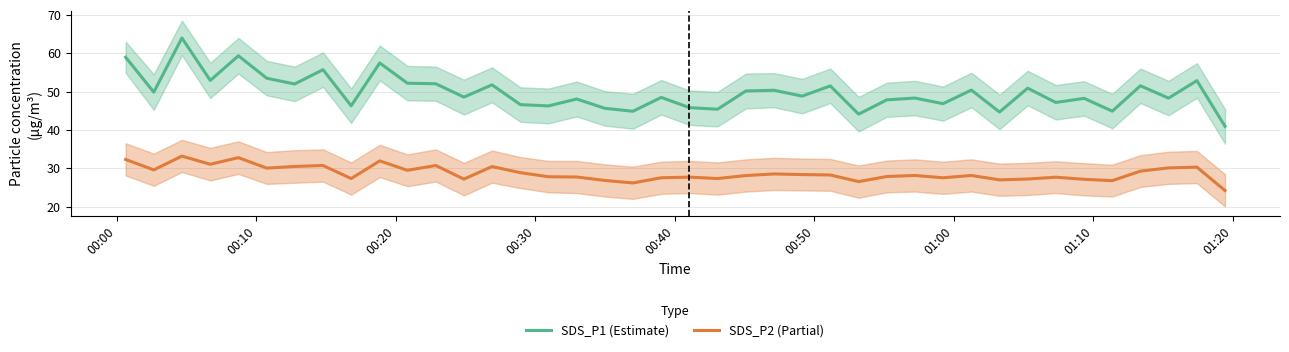

What is the lowest value of the SDS_P2 (Partial) series?

24.2